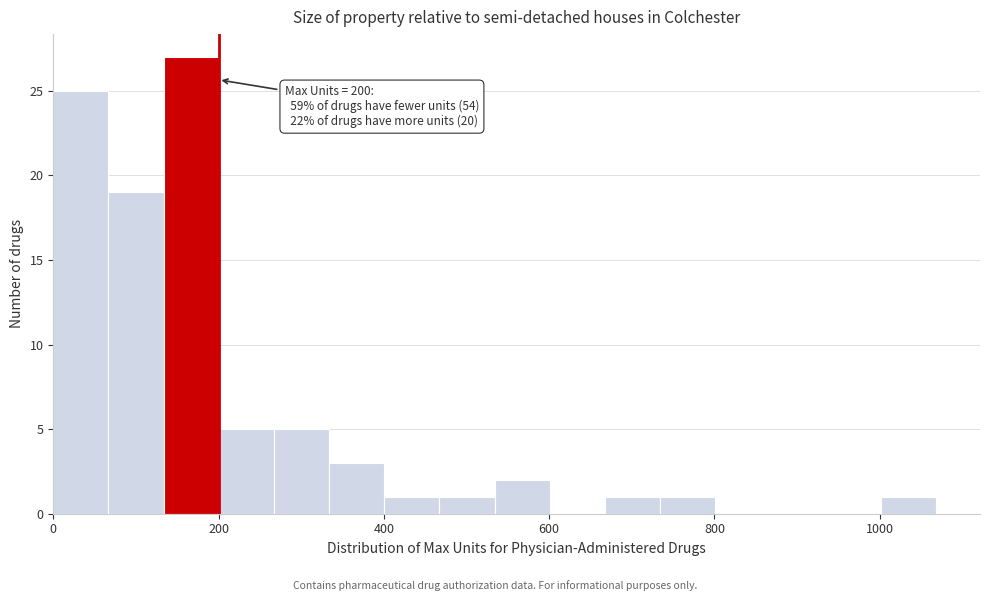

Around what value on the x-axis is the tallest bar? Give the approximate position of its centre, as read against the axis.

160